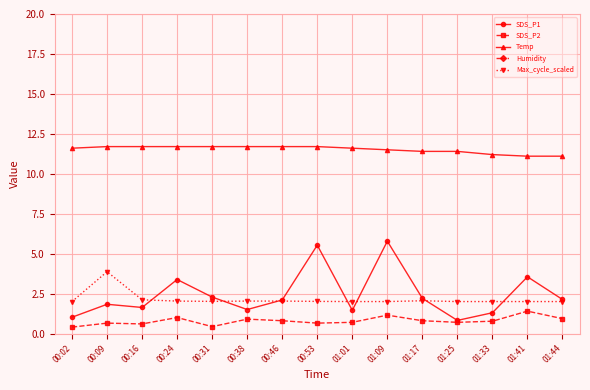

What is the value of the SDS_P2 point at the 11th from the left?

0.8